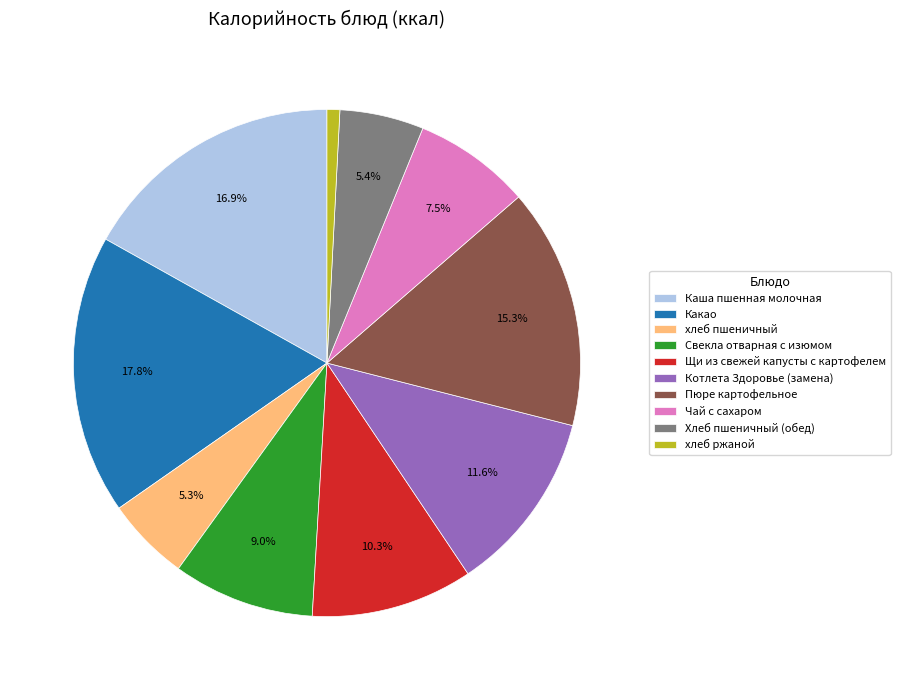

True or false: Пюре картофельное accounts for 15% of the total.

True